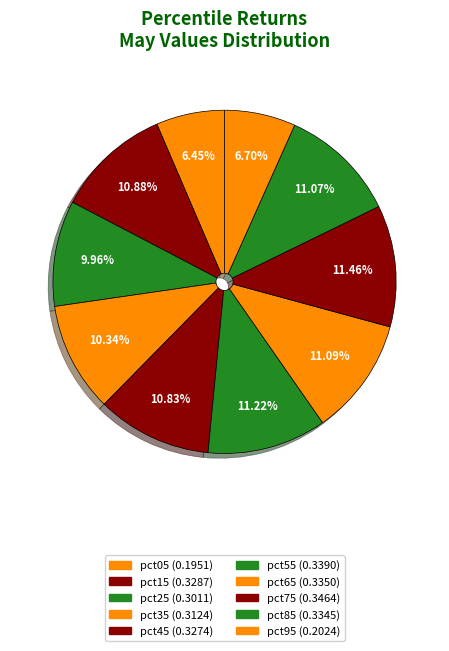

What percentage is NOT represented by pct05?

93.5%